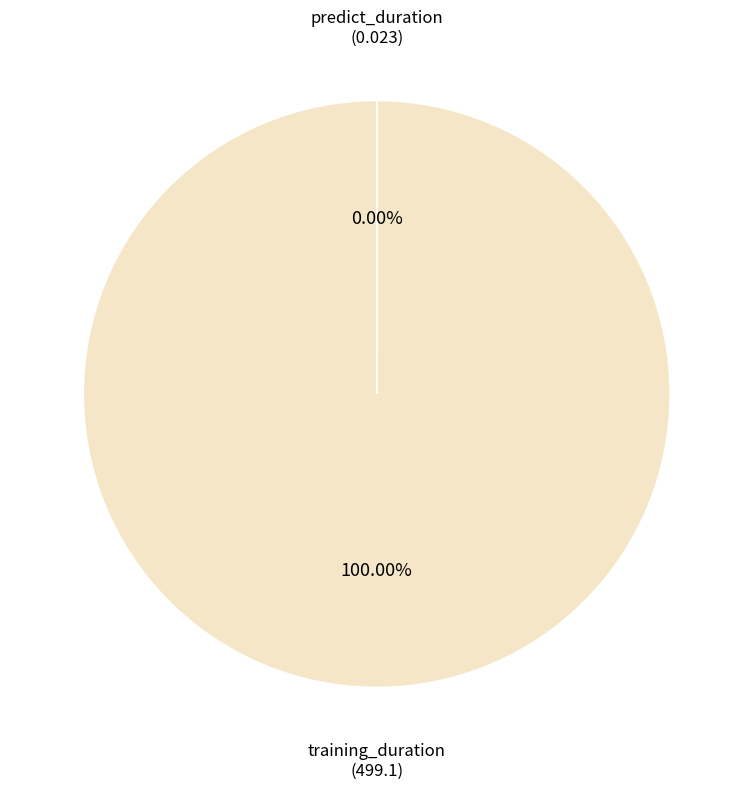

How many segments does this pie chart have?

2